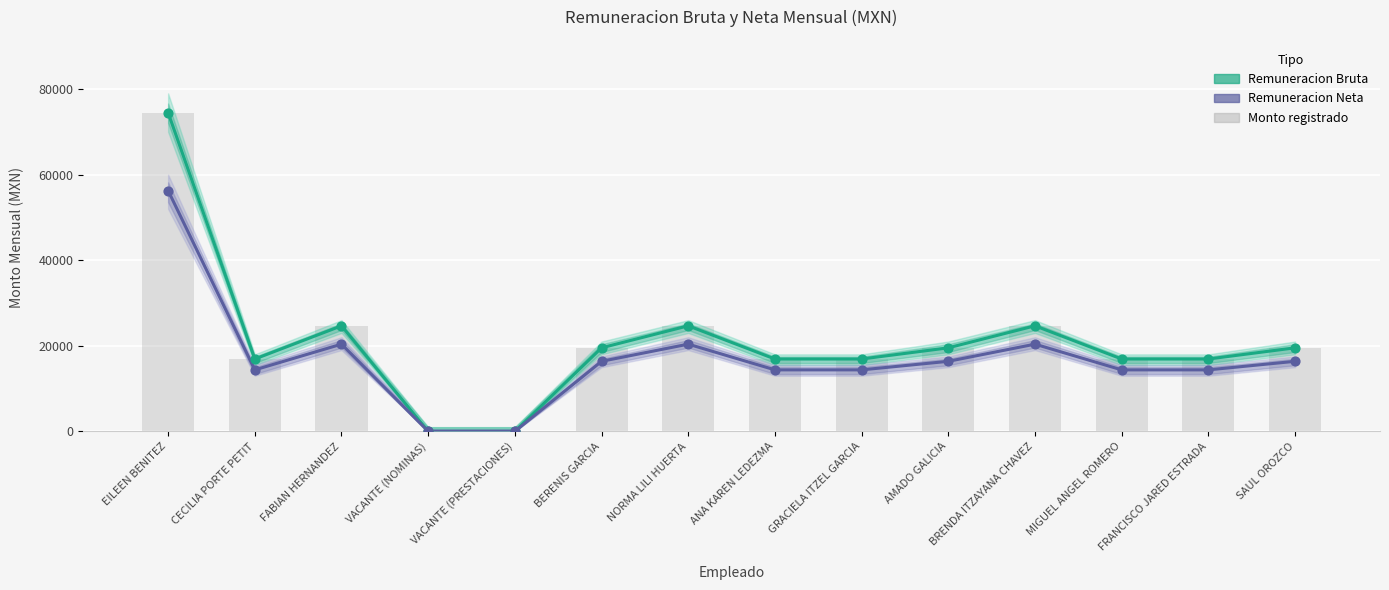

At how many categories does at least one series exceed 7303?

12